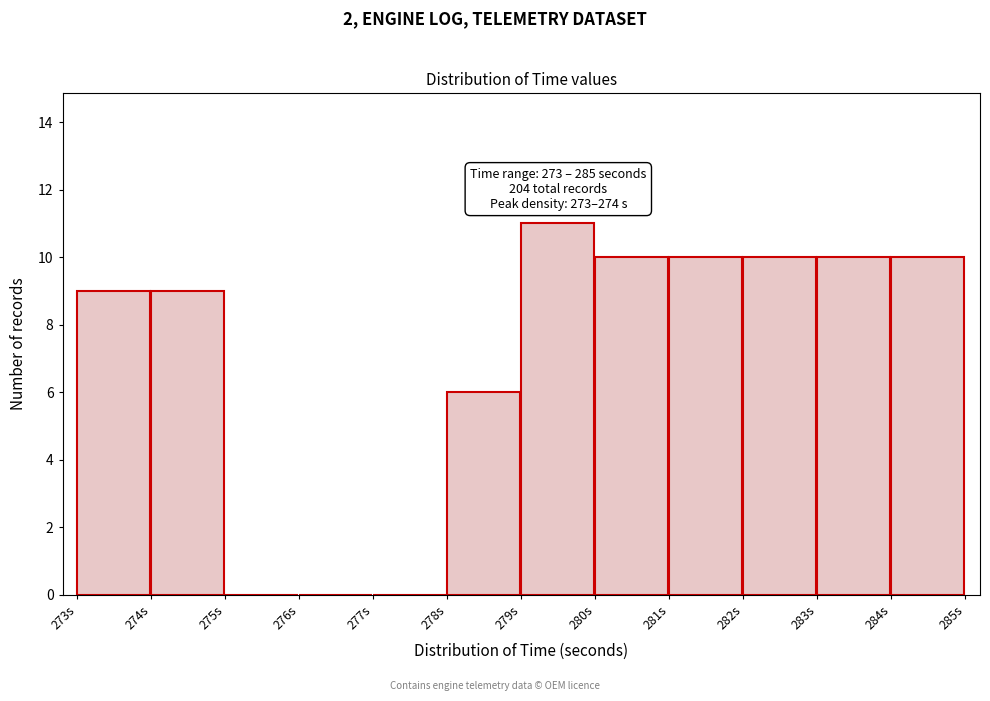

Which range on the x-axis has the tallest bar?

279 to 280